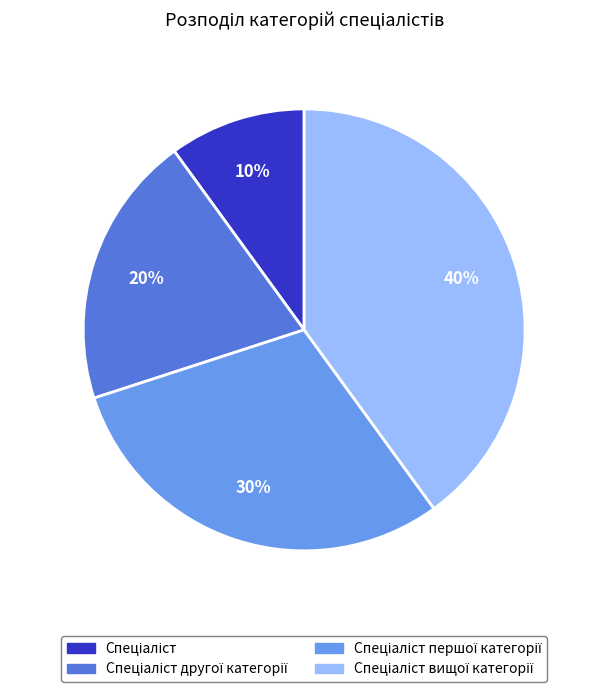

To the nearest percent, what is the average slice percentage?

25%